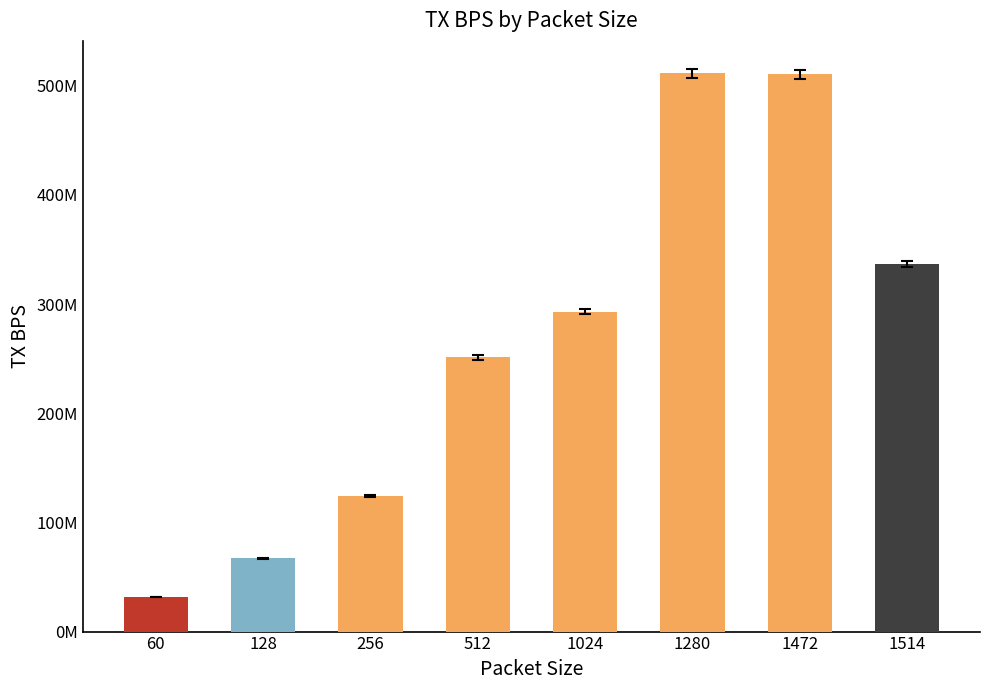

Between 512 and 60, which is larger?

512